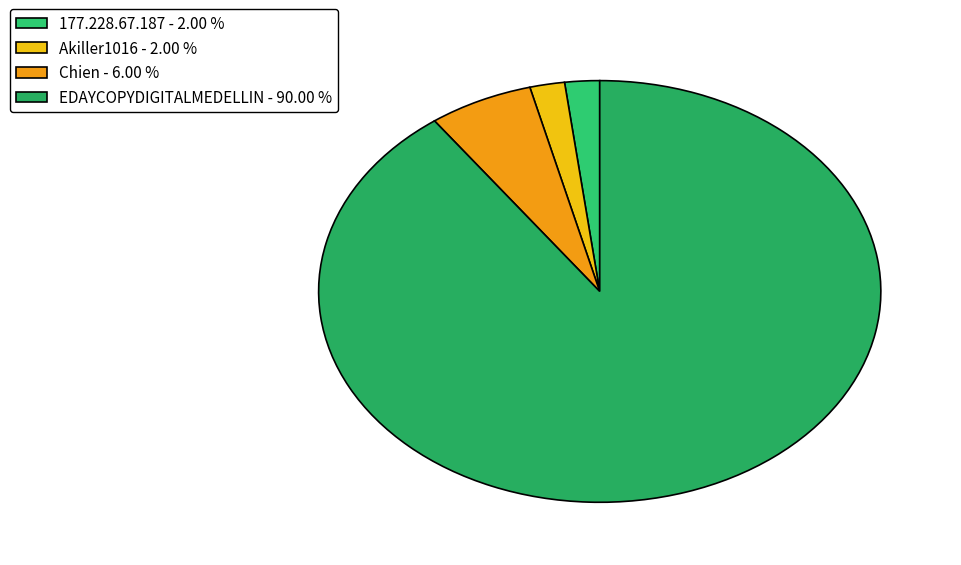

Combined, what portion of the pie is 177.228.67.187 and Akiller1016?

4.0%